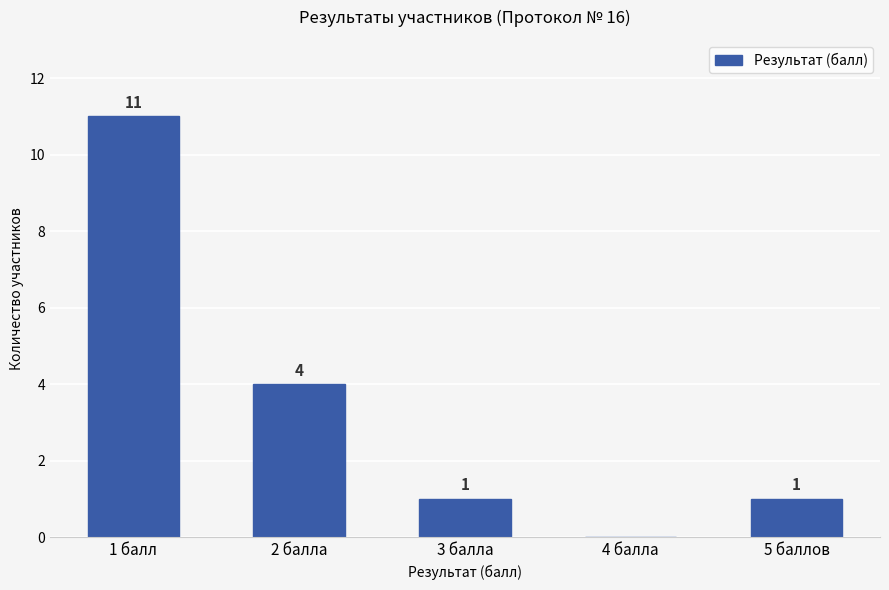

How many data points does each series have?

5